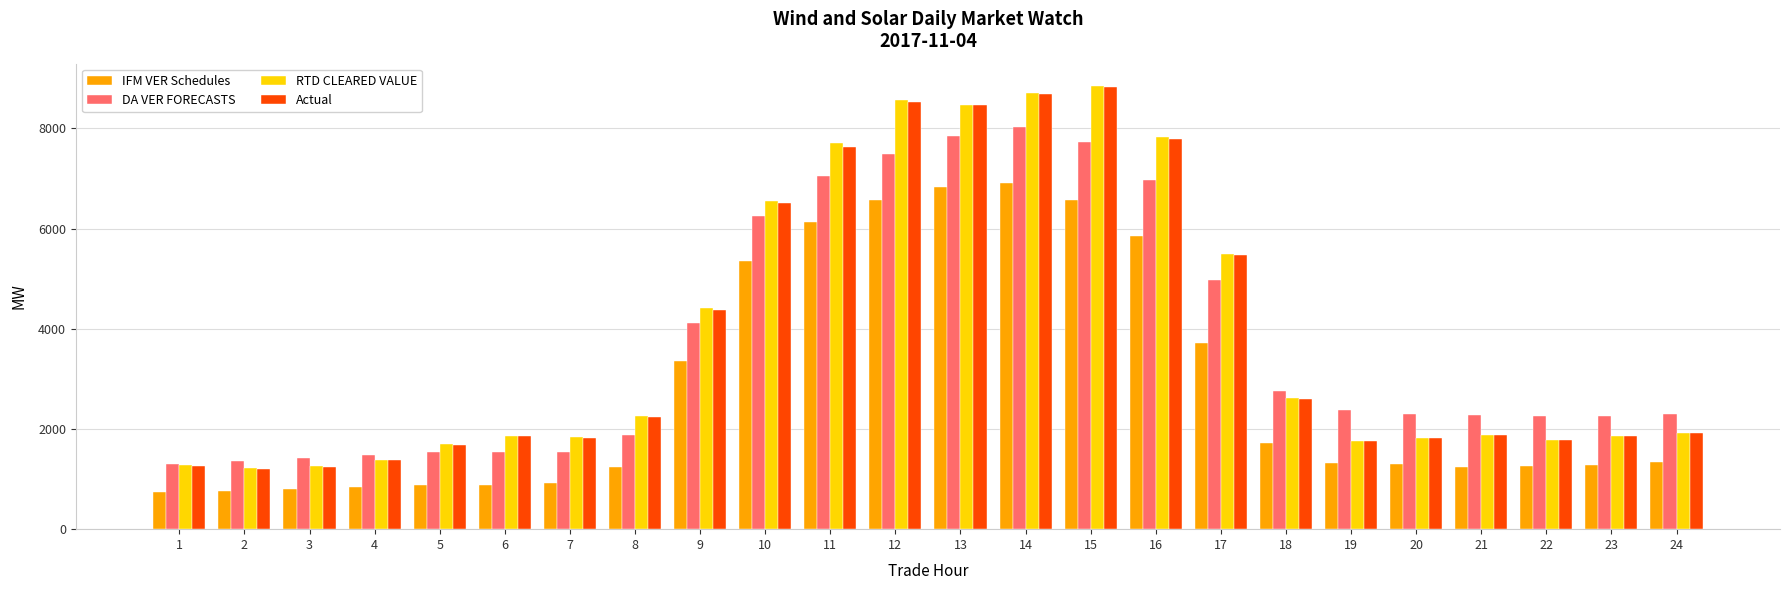

At which label does DA VER FORECASTS reach its peak?

14